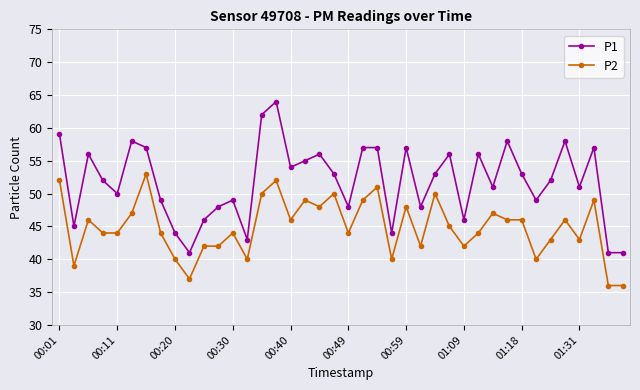

True or false: P2 has more than 2 interior local peaks.

True